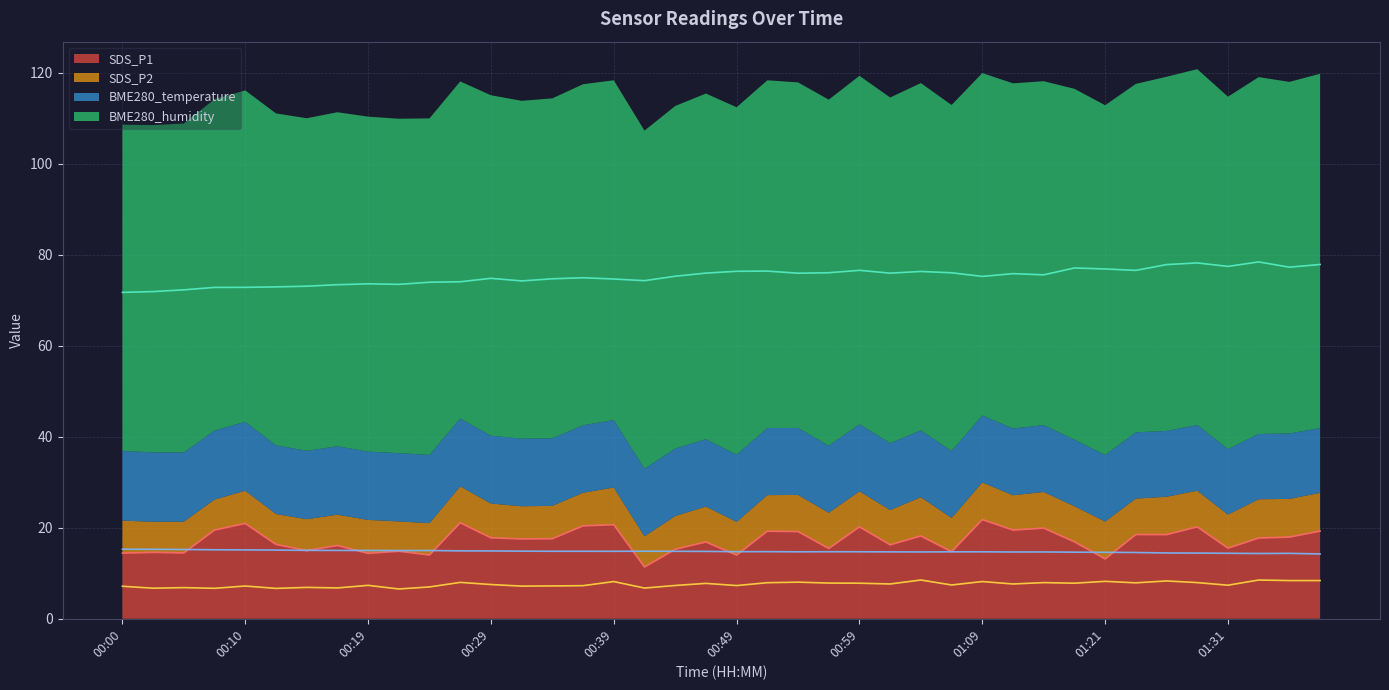

True or false: SDS_P2 and BME280_temperature intersect in this chart.

False